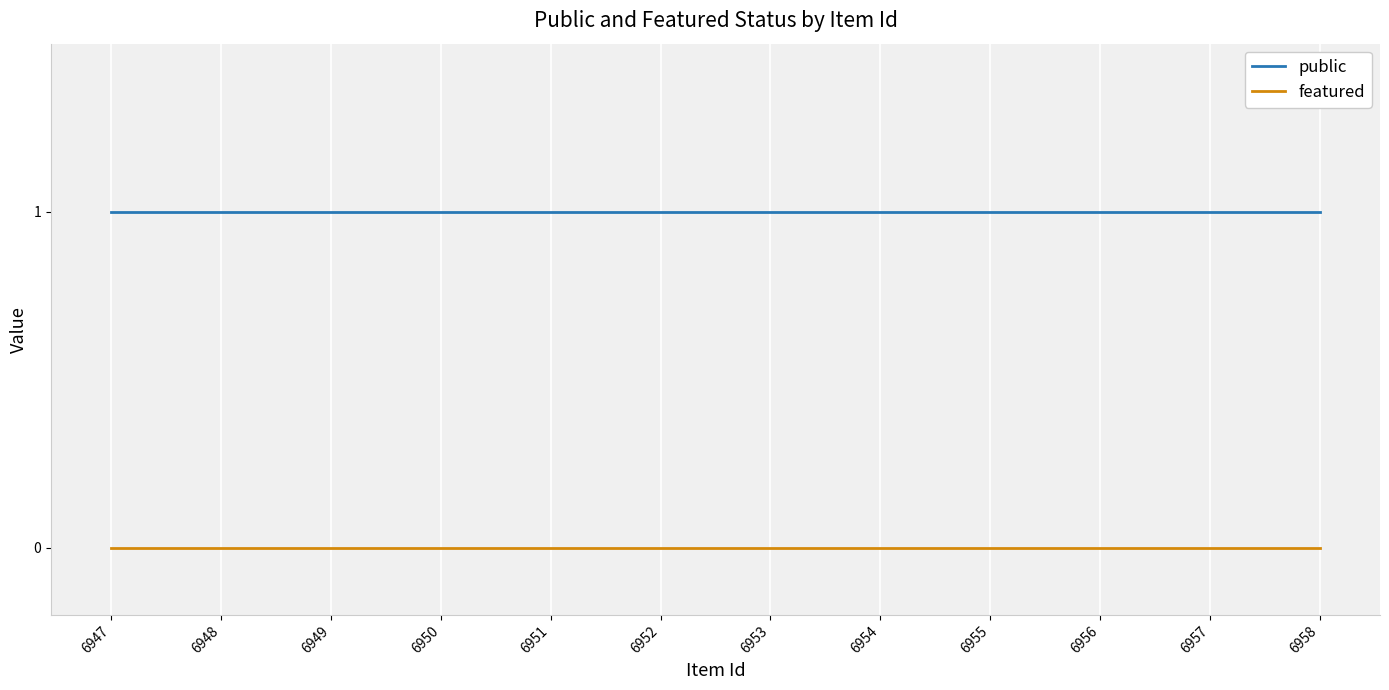

At which category is the sum across all series the highest?

6958